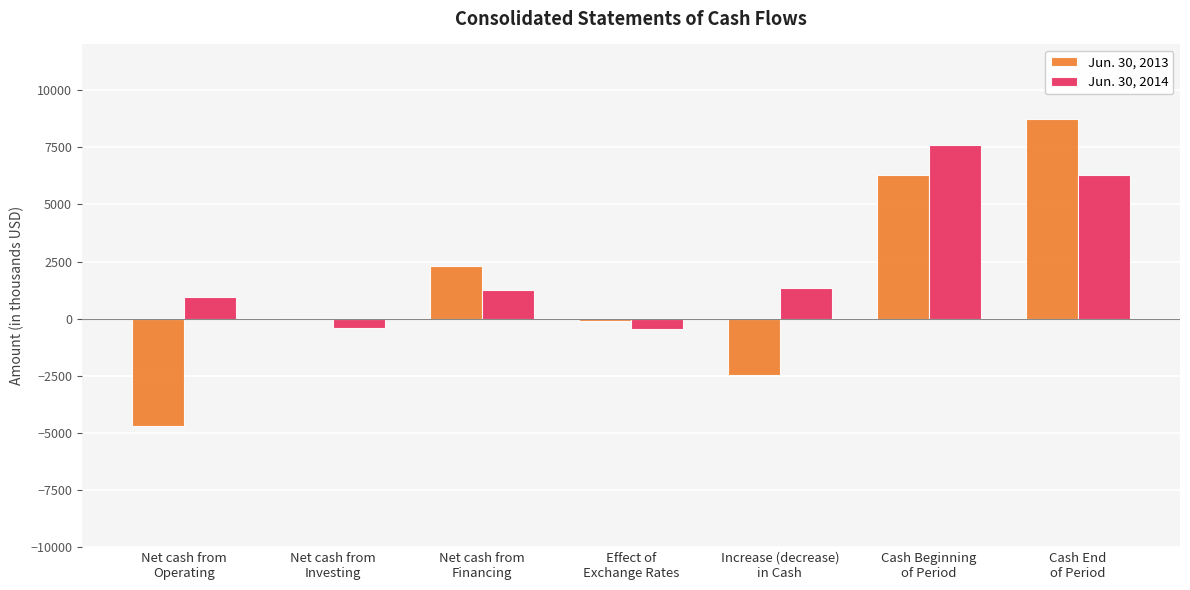

Which series changed the most between Net cash from
Investing and Net cash from
Financing?

Jun. 30, 2013